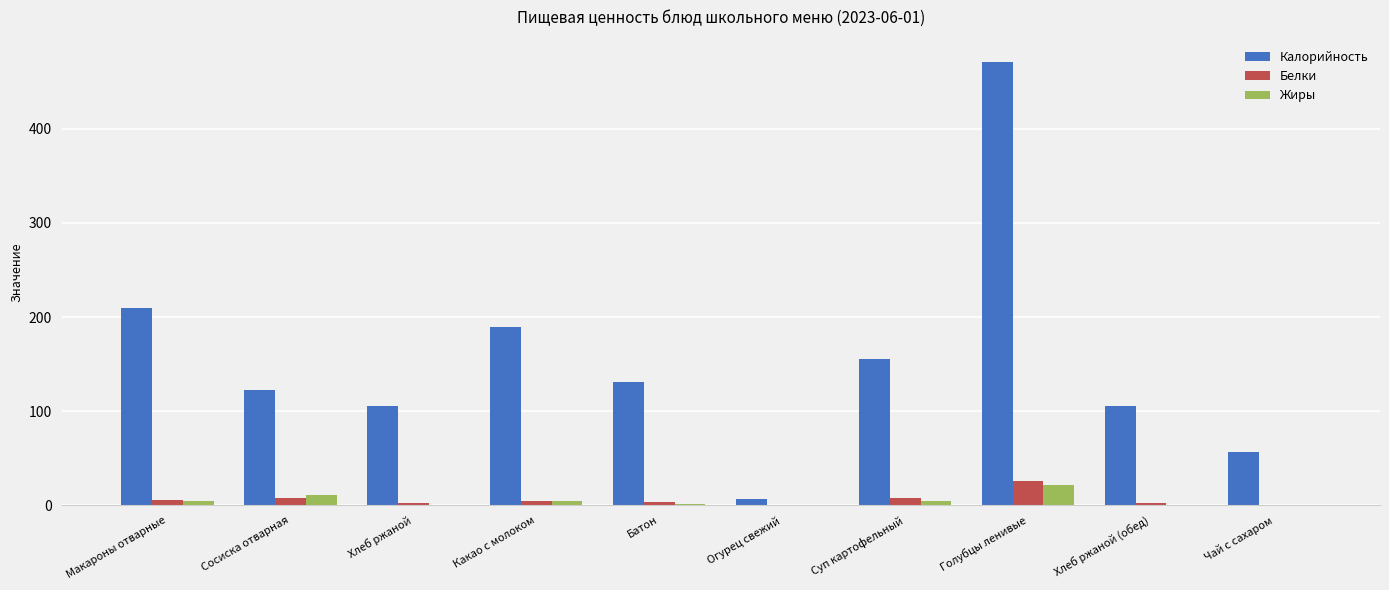

How many data points in Белки are above 4?

5